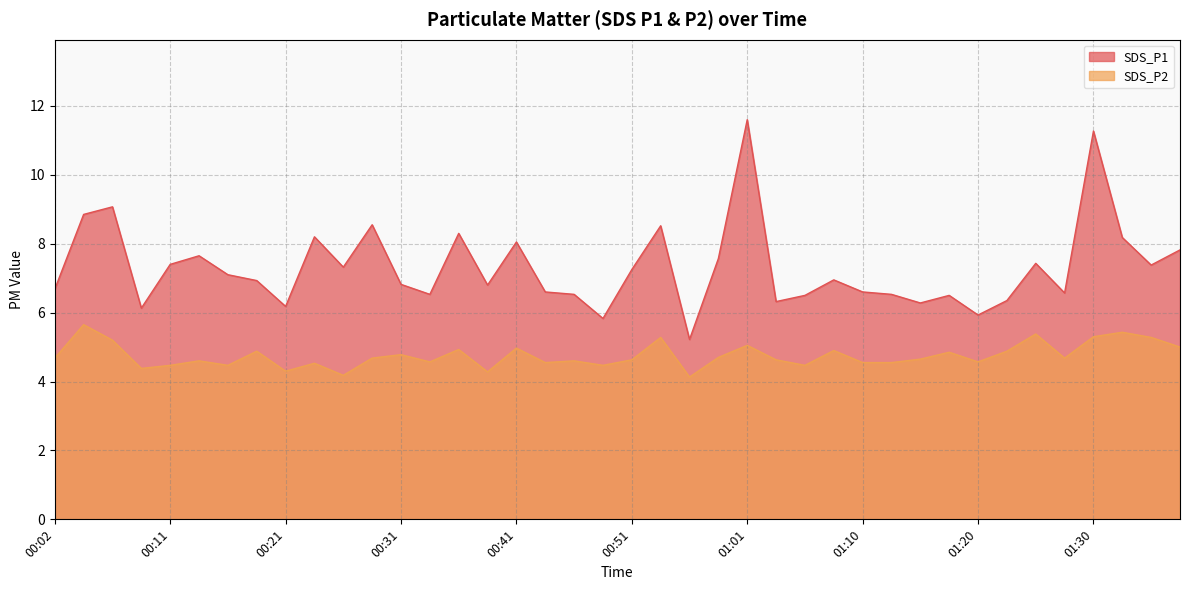

Is it true that SDS_P2 equals 4.6 at 00:46?

True